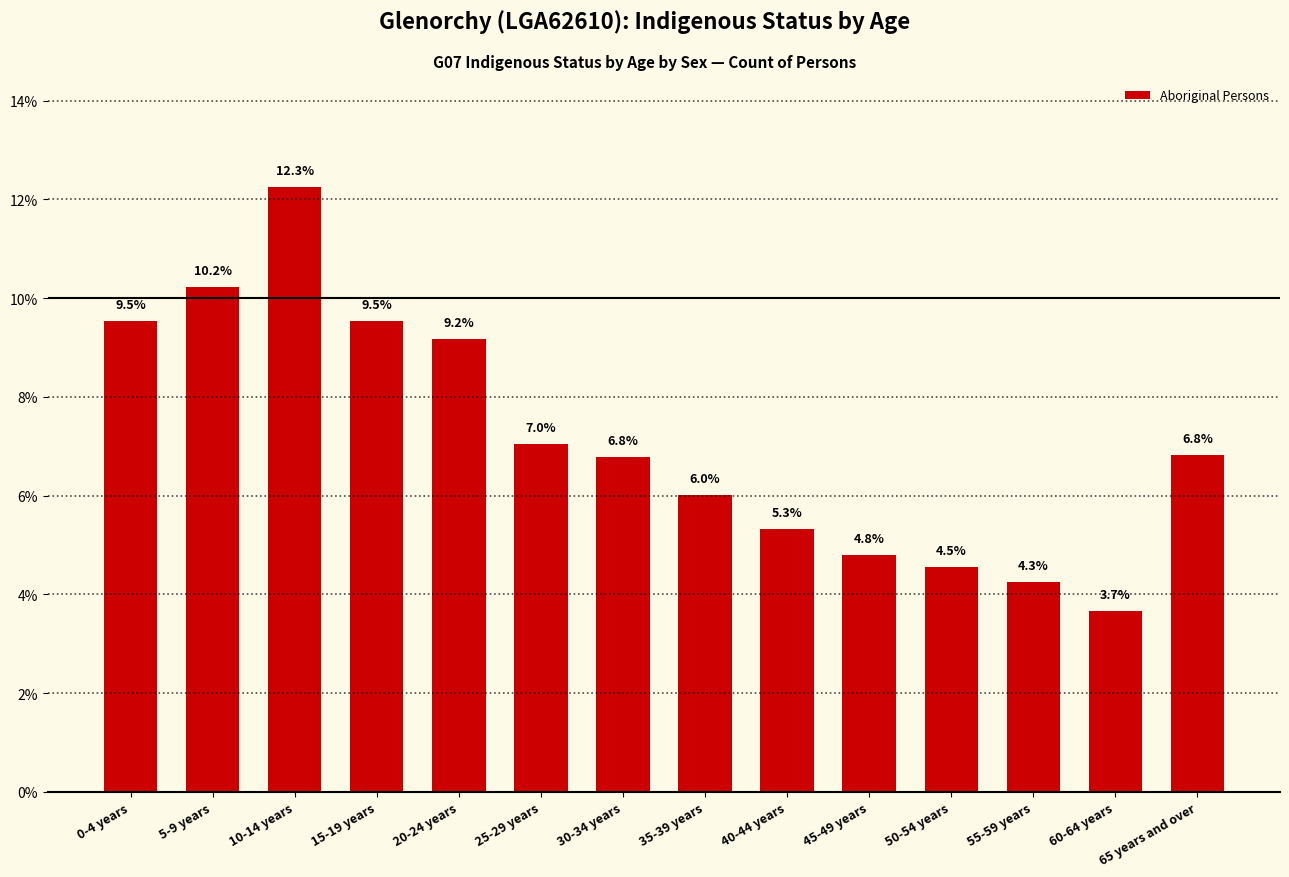

At which label does the data first exceed 6?

0-4 years